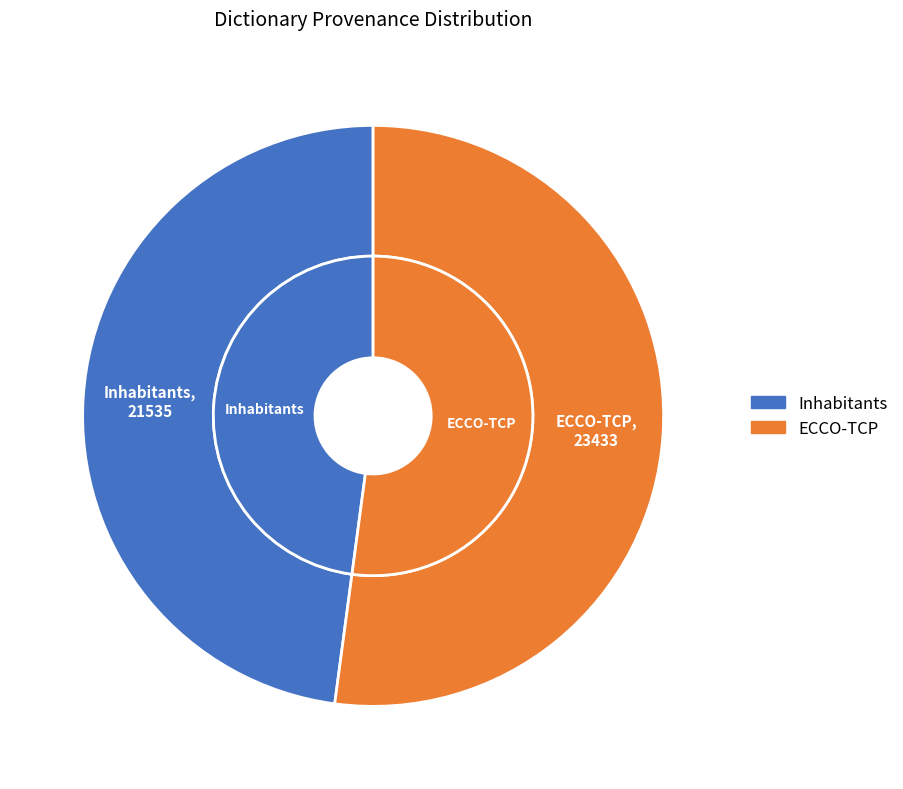

To the nearest percent, what is the difference between the Inhabitants and ECCO-TCP slice percentages?

4%